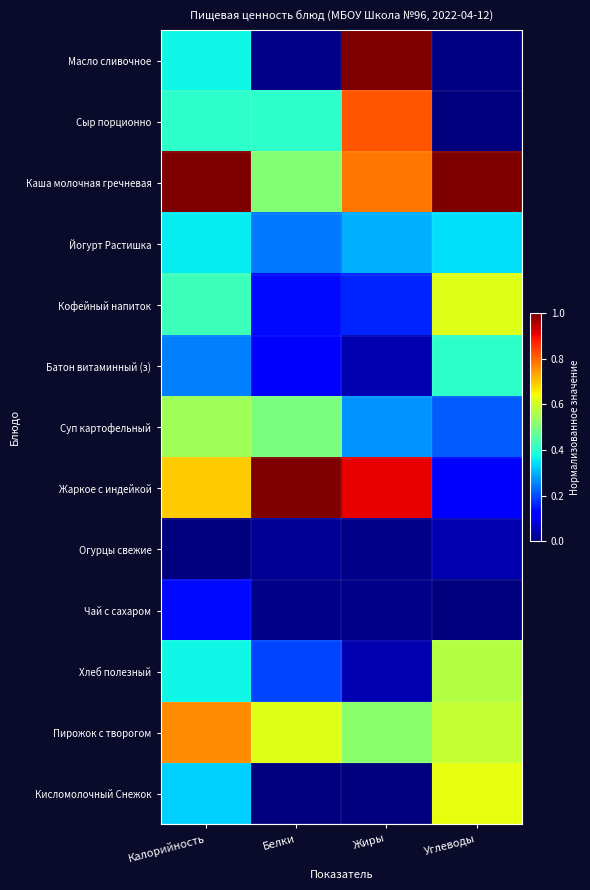

Which series changed the most between Калорийность and Жиры?

Масло сливочное